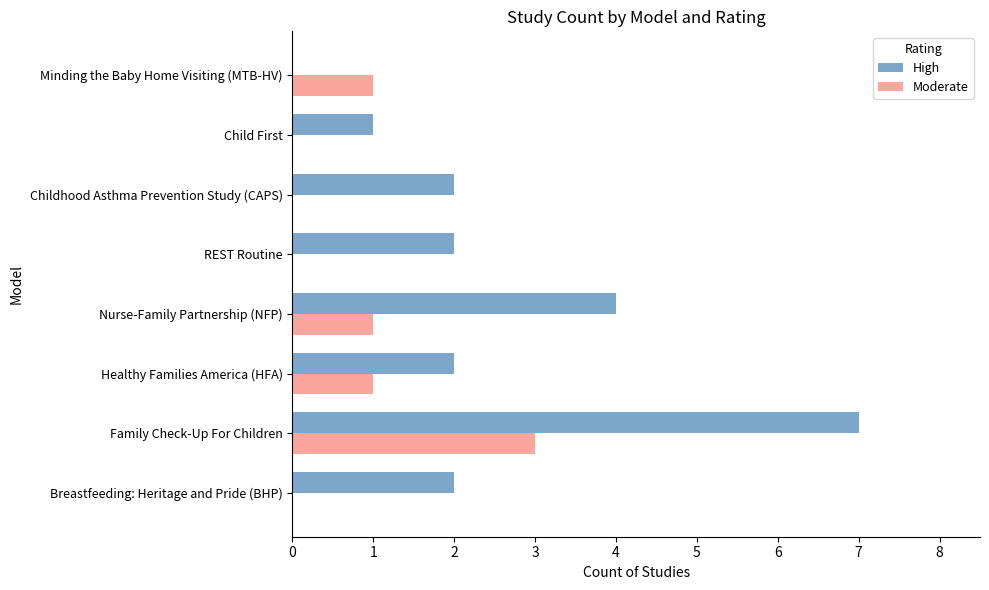

Which series has the largest total across all categories?

High